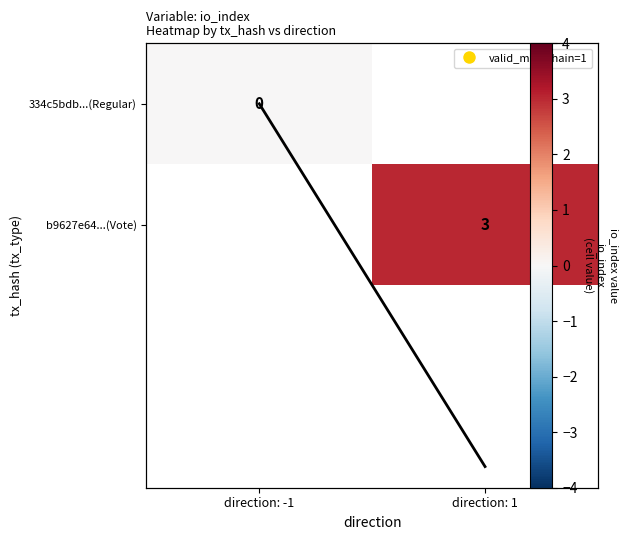

At which label is io_index col mean closest to 1?

direction: -1